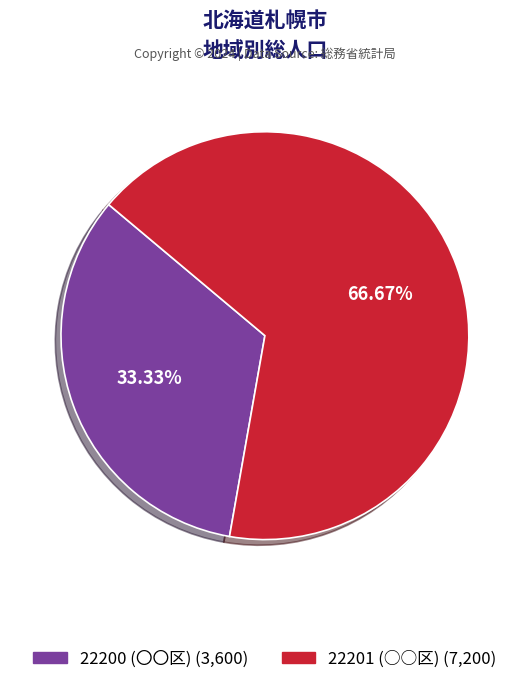

How many segments does this pie chart have?

2